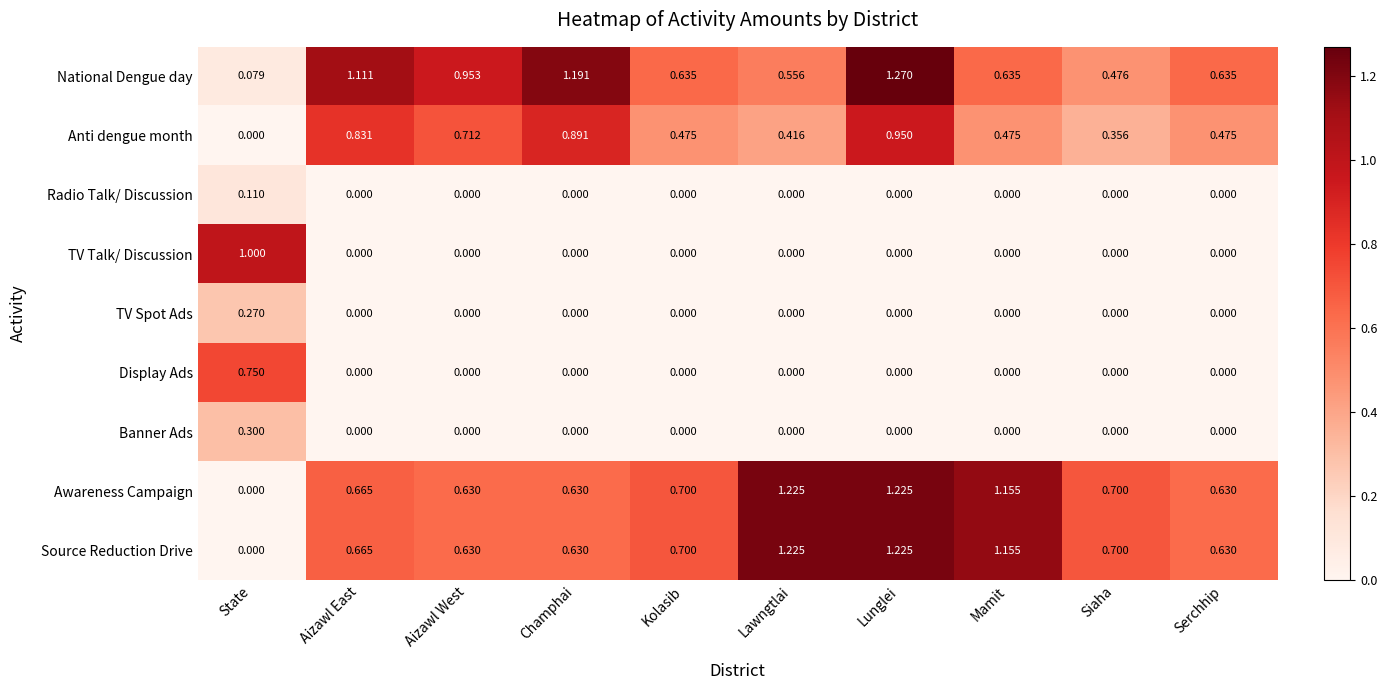

Which series changed the most between State and Kolasib?

TV Talk/ Discussion